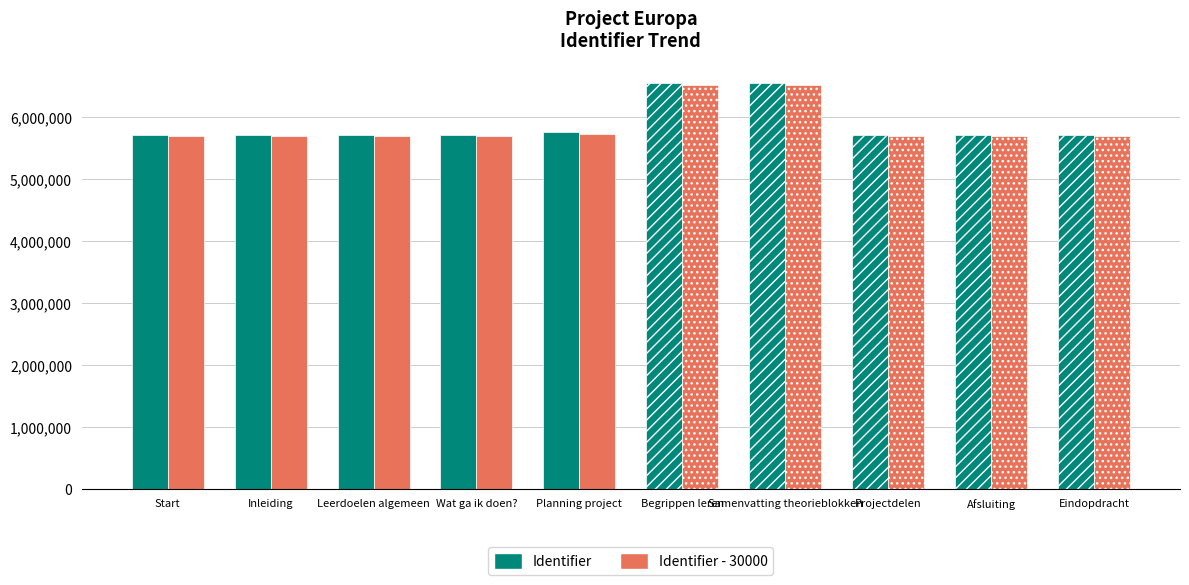

What is the sum of all Identifier values?

58899483